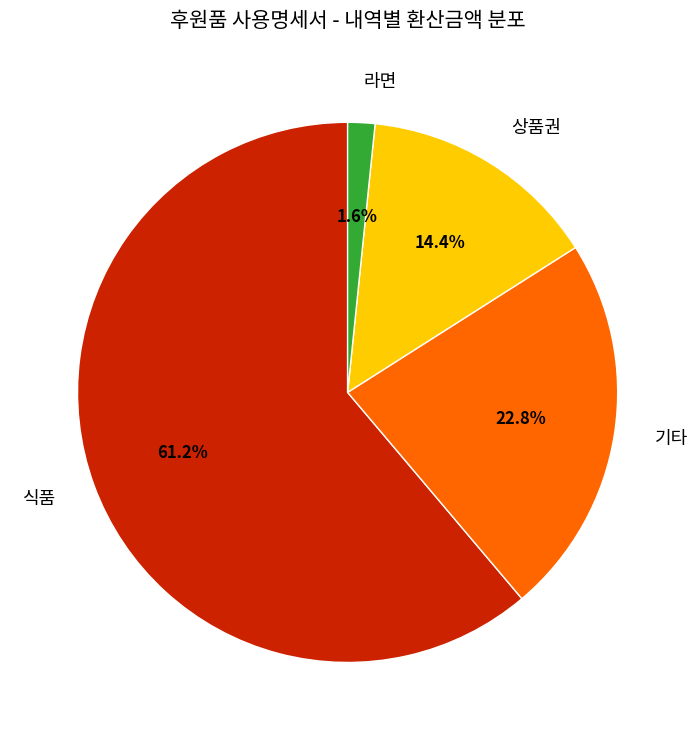

Which has a higher value, 라면 or 식품?

식품